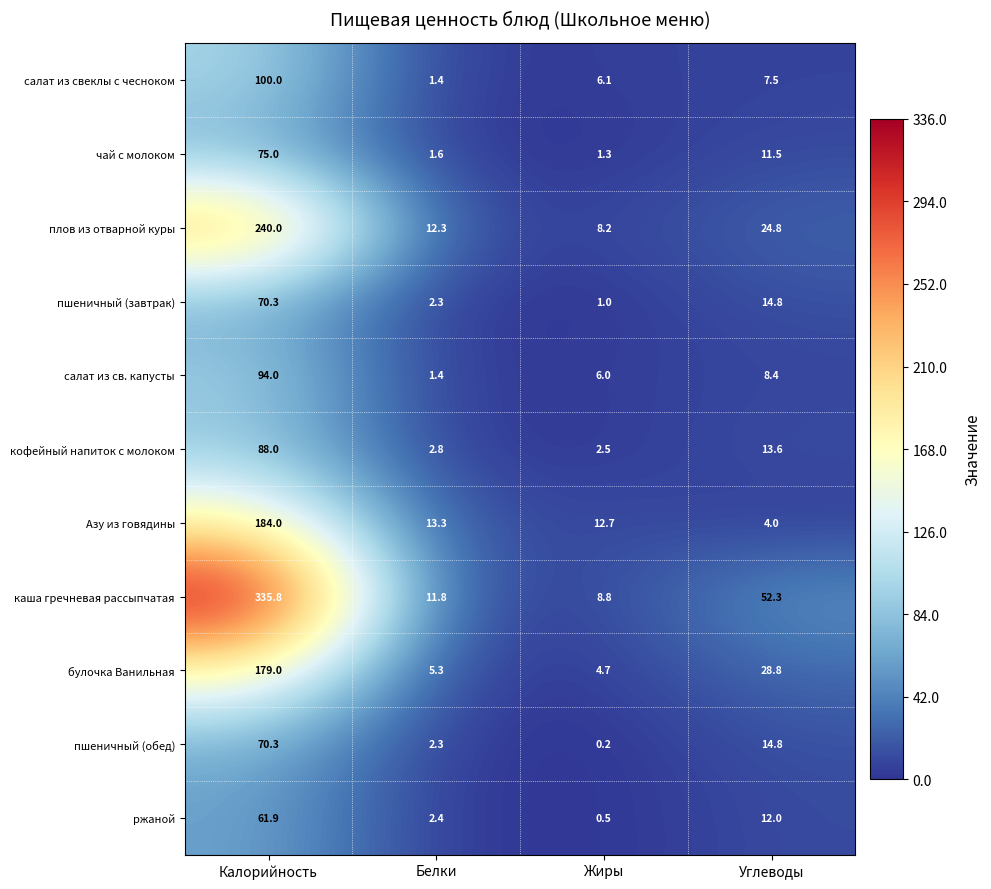

What is the difference between the maximum and second lowest values in the Азу из говядины series?

171.3